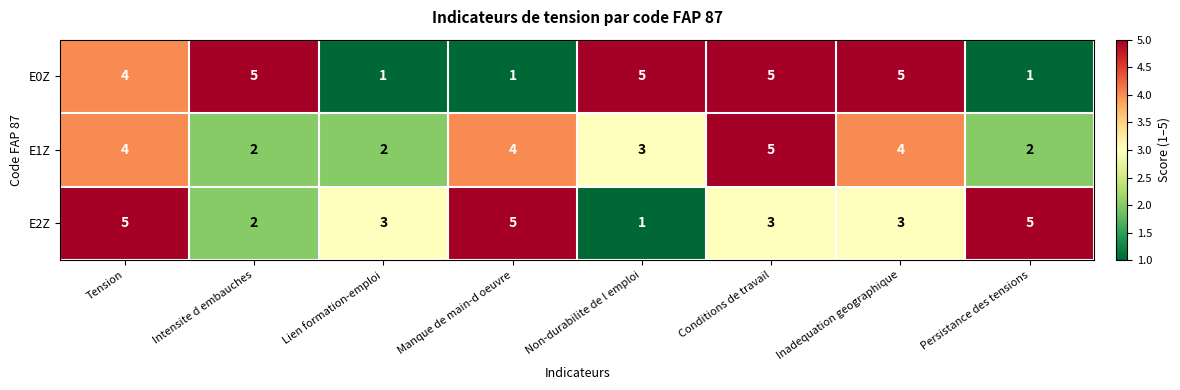

How many categories are shown in the chart?

8